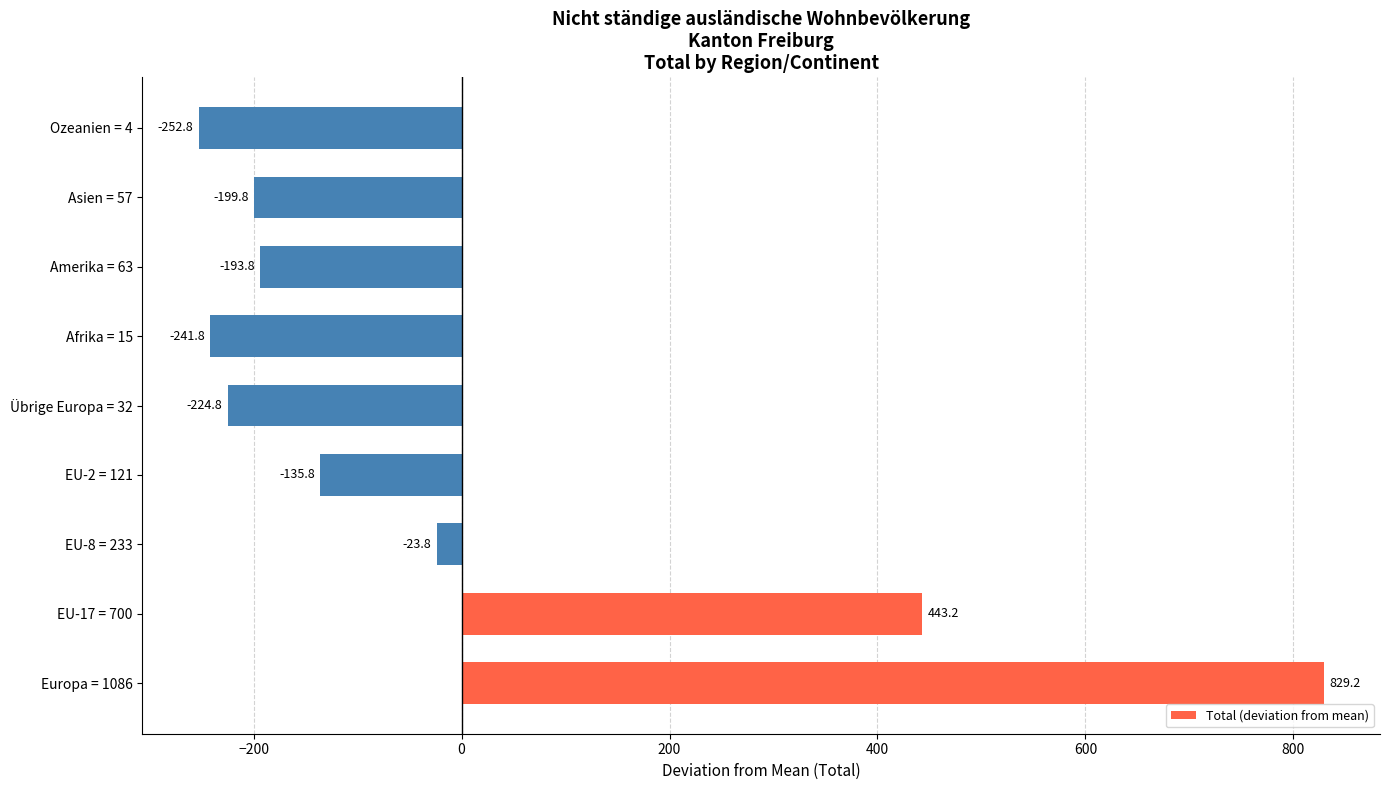

What is the minimum value shown in the chart?

-252.8